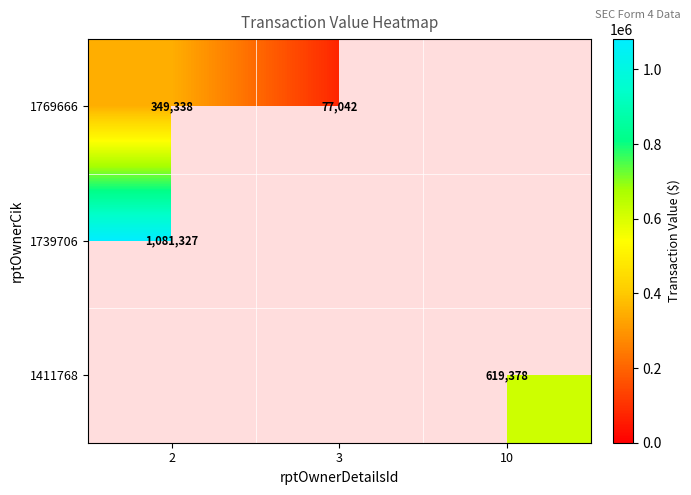

The value of 1769666 at 3 is 77042. True or false?

True